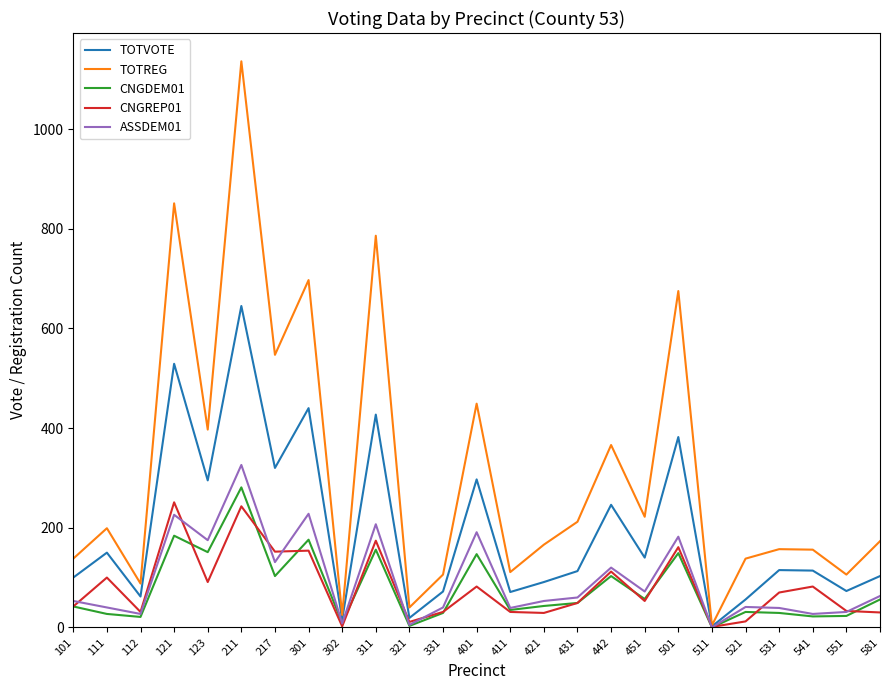

Which series has the largest range (max minus min)?

TOTREG